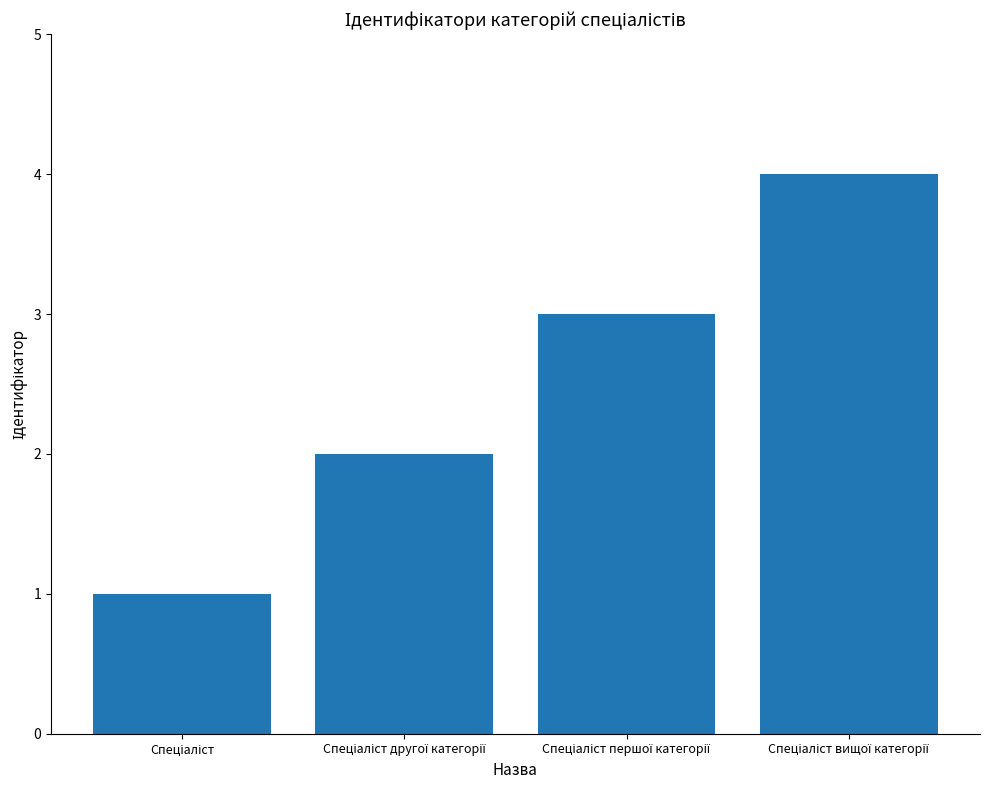

What is the greatest value displayed?

4